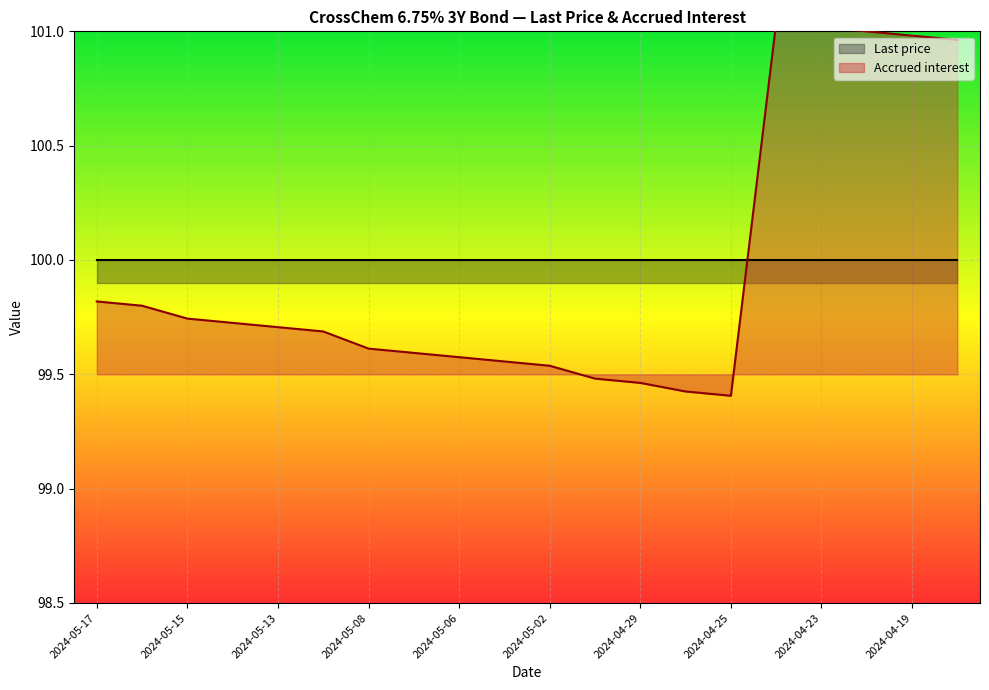

What value does the data have at 2024-05-02?

99.5